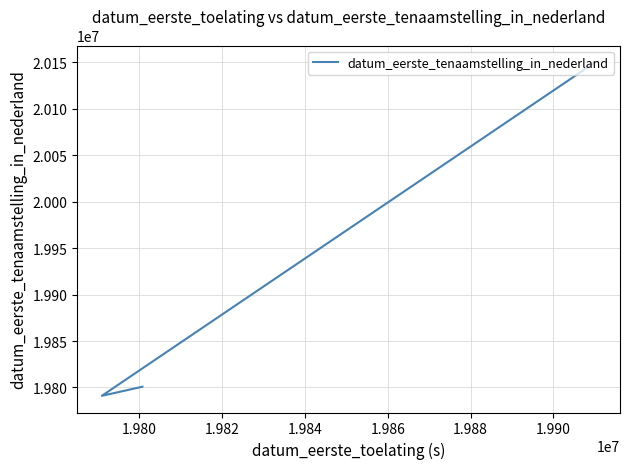

What is the difference between the second highest and minimum values?

9799